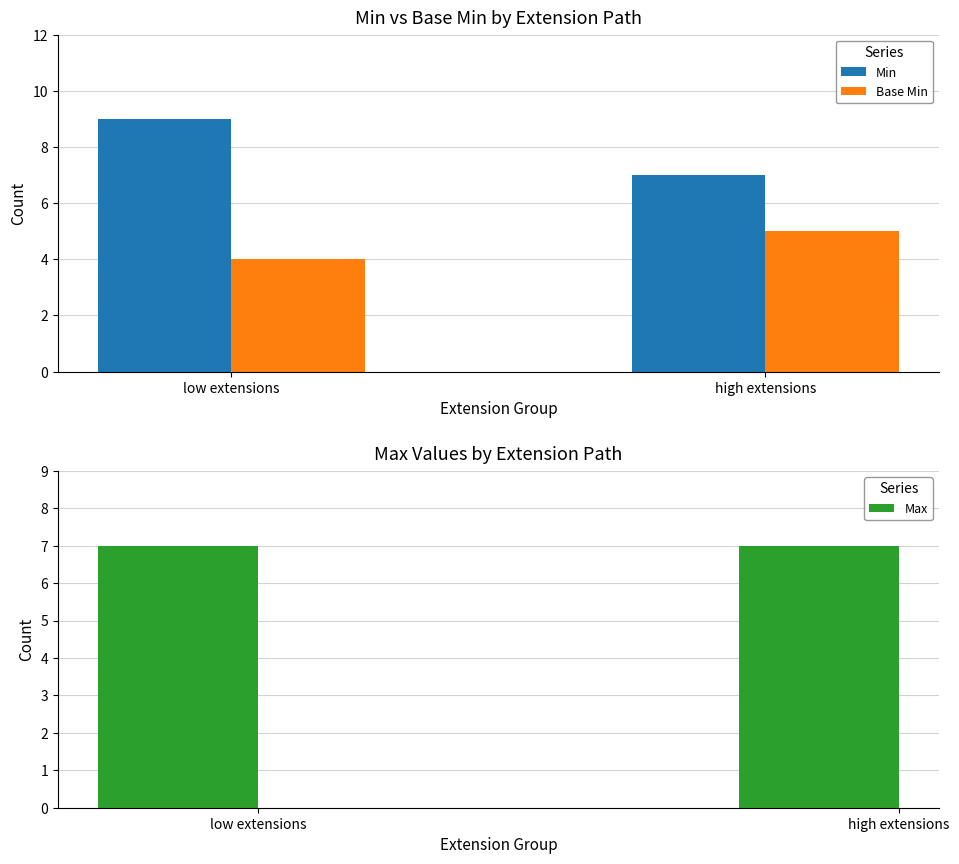

Reading left to right, what are all the values shown in this chart?

Min: low extensions=9	high extensions=7
Base Min: low extensions=4	high extensions=5
Max: low extensions=7	high extensions=7